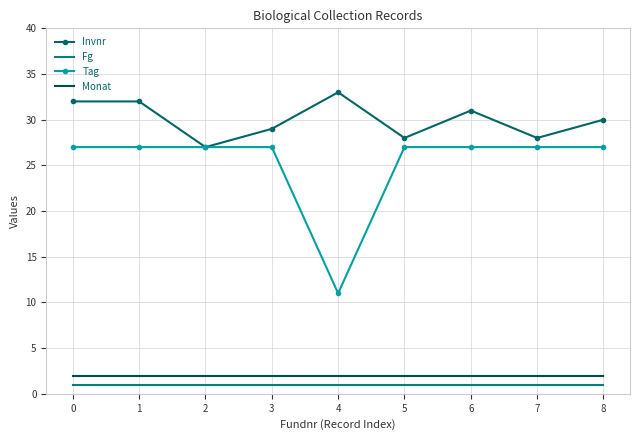

What is the spread (max minus min) of values at 0?

31